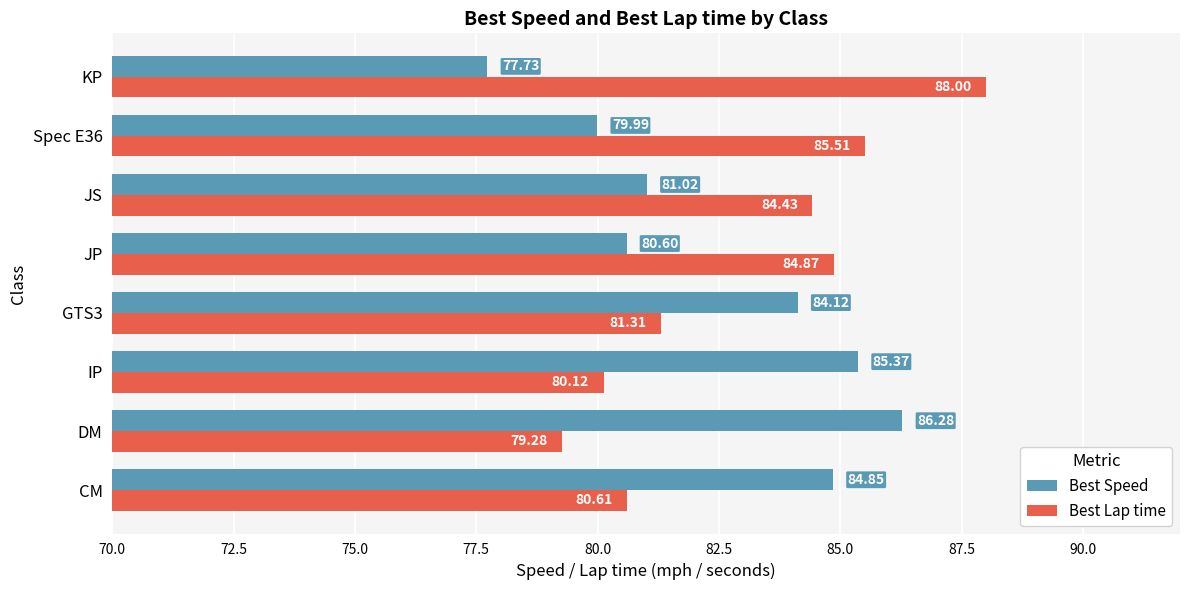

At which label does Best Lap time reach its minimum?

DM